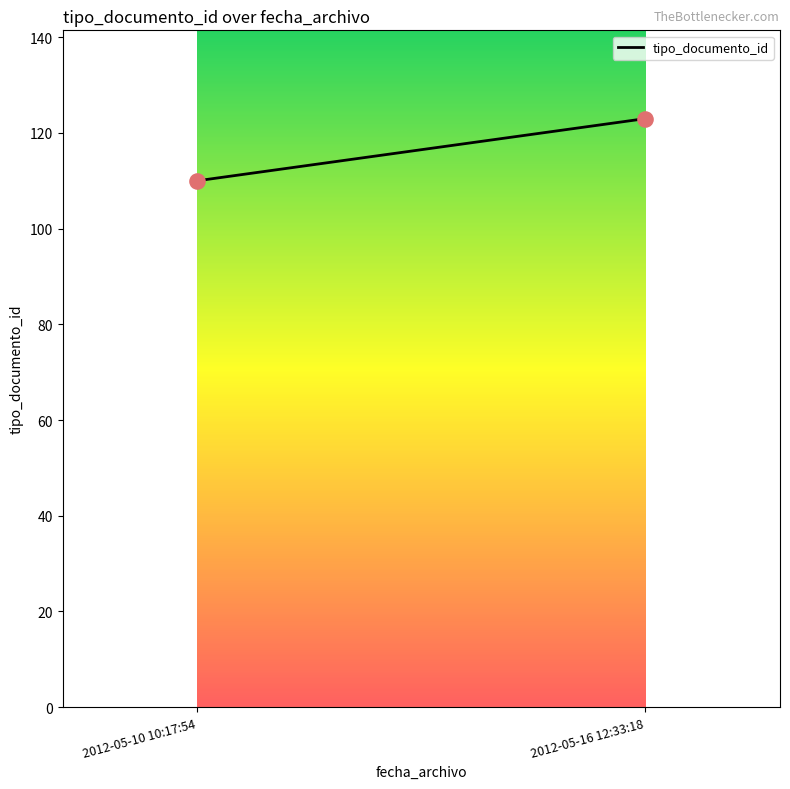

What is the range of Y values (max minus min)?

13